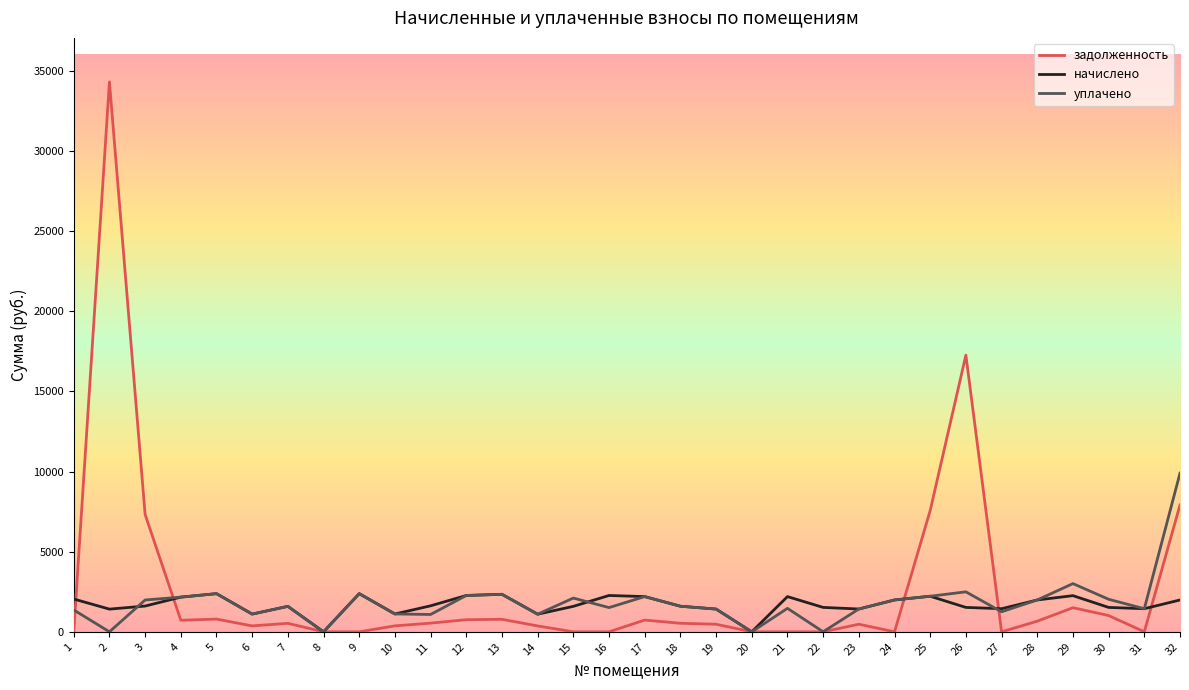

True or false: задолженность has a value of 3770.8 at 25.

False